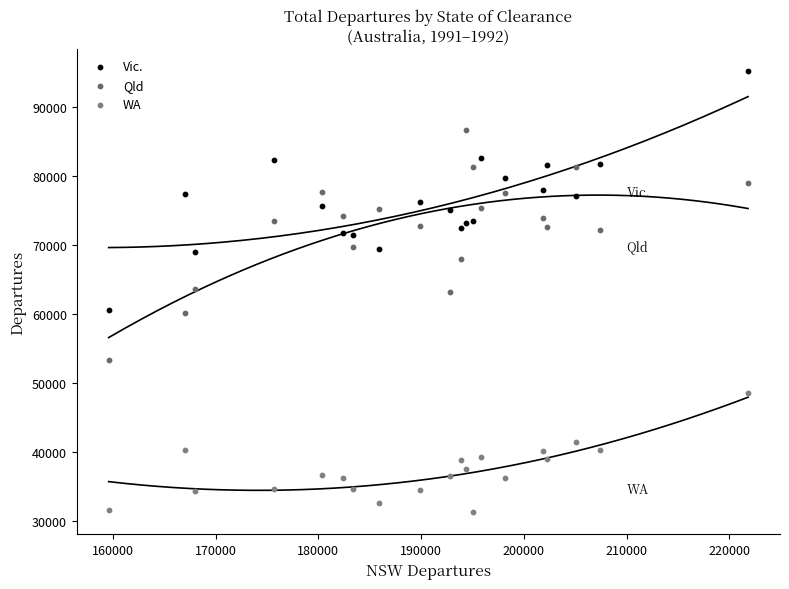

Which series reaches the maximum Y coordinate?

Vic.